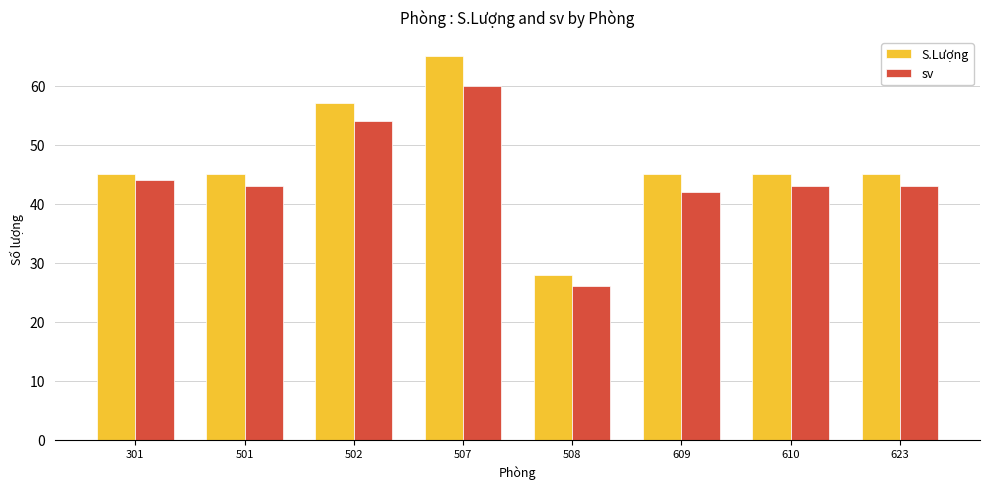

What is the smallest value displayed?

26